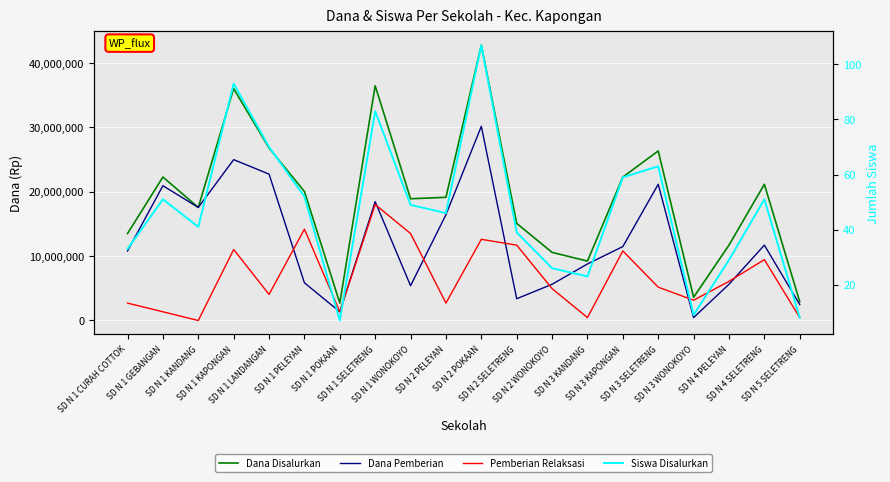

What is the sum of all Siswa Disalurkan values?

939